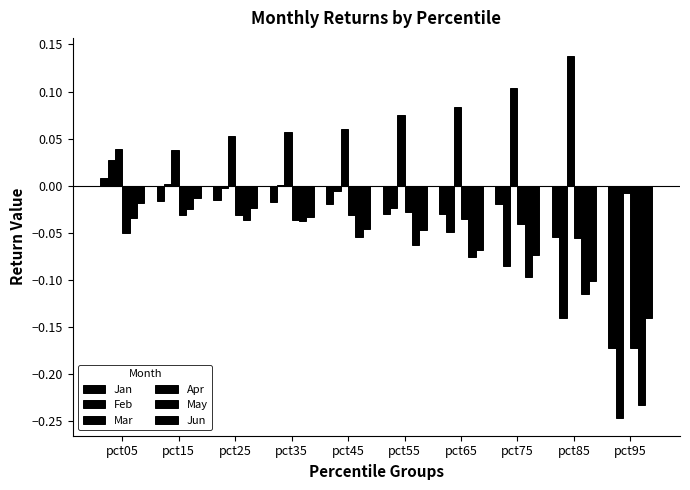

Are the bars horizontal?

No